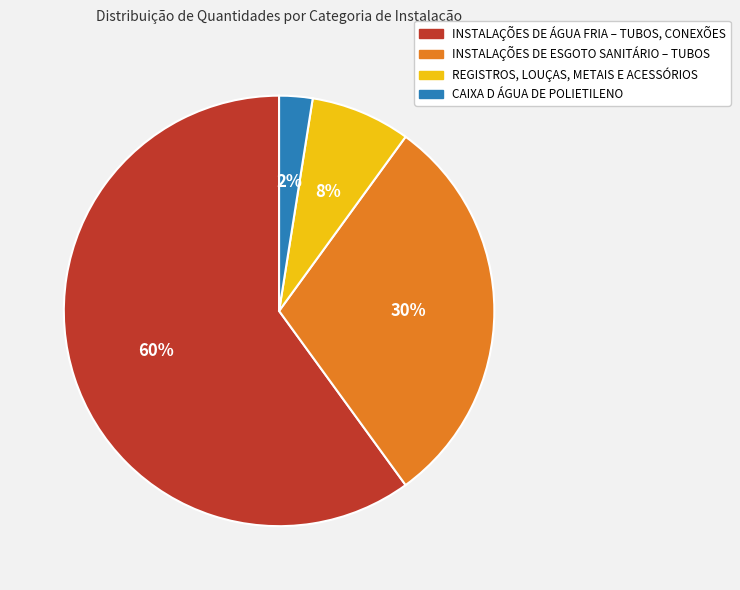

The INSTALAÇÕES DE ESGOTO SANITÁRIO – TUBOS slice represents 44% of the pie. True or false?

False